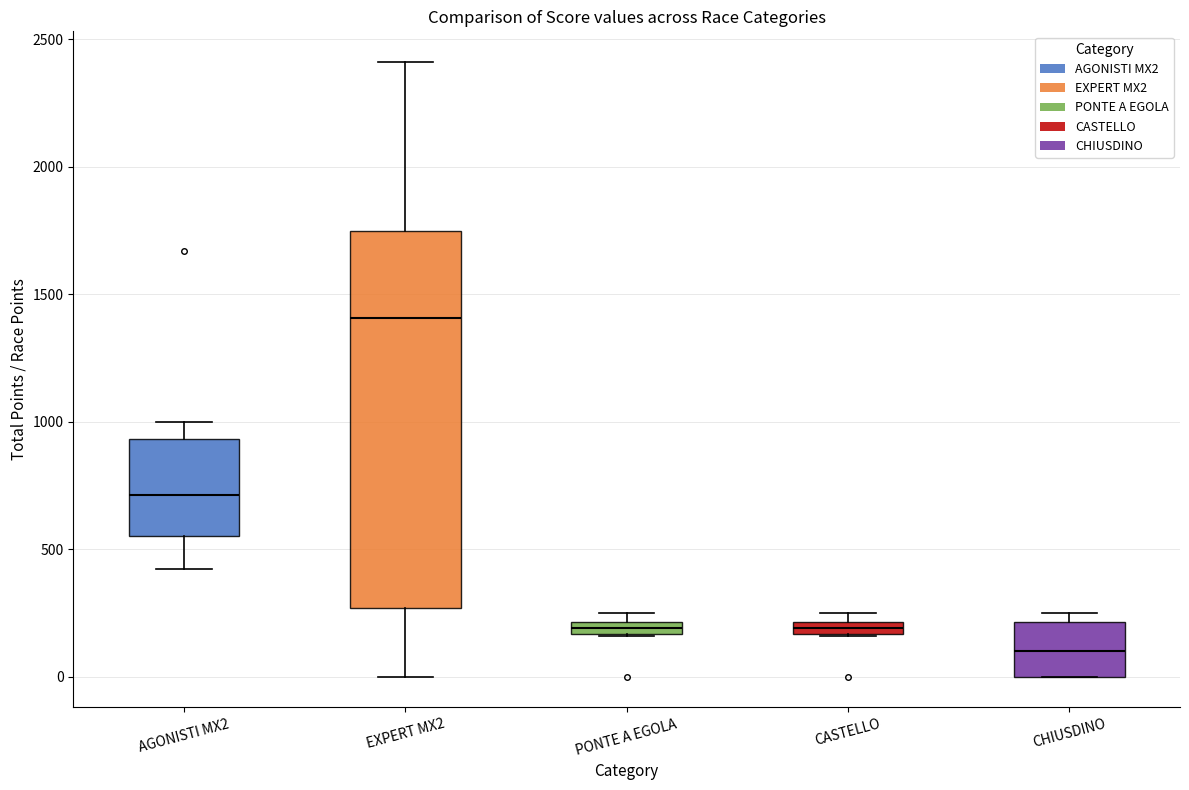

Where is the lower edge of the box for PONTE A EGOLA on the y-axis? The values are not printed on the chart, so give them approximately, as read against the axis.

150